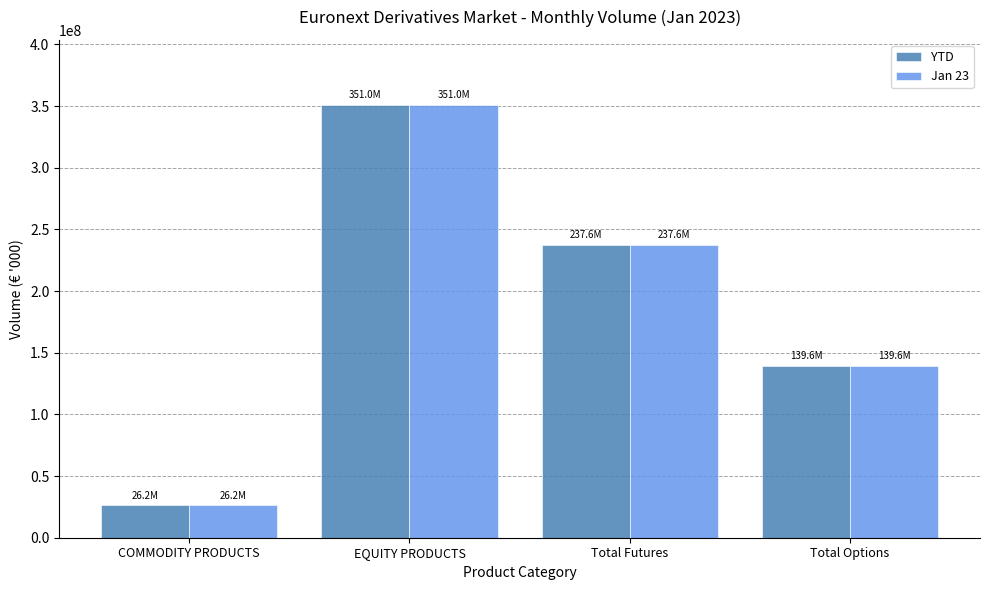

What is the difference between the maximum and minimum values in the YTD series?

324784810.8